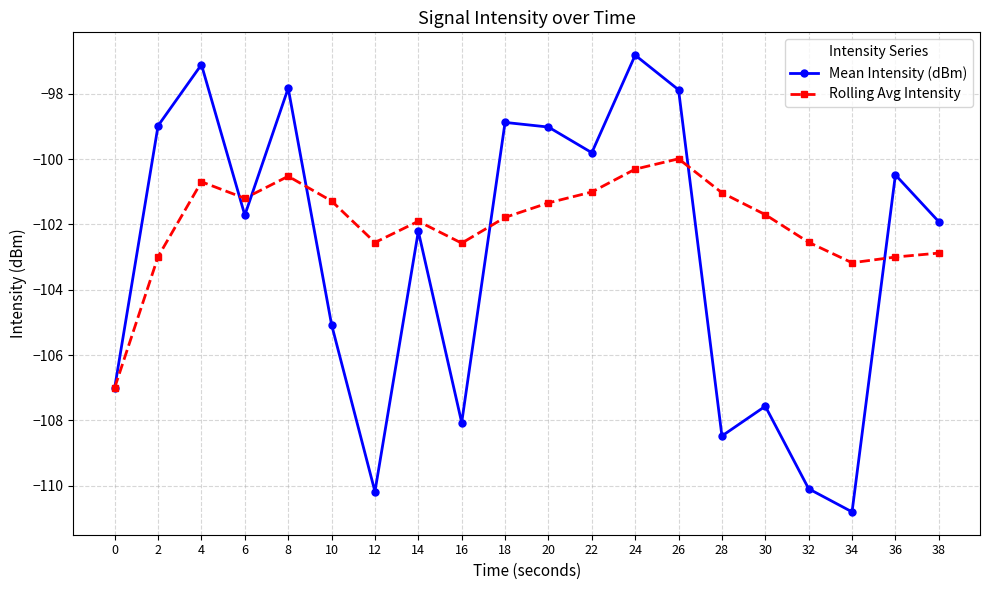

What is the sum of all Mean Intensity (dBm) values?

-2059.9